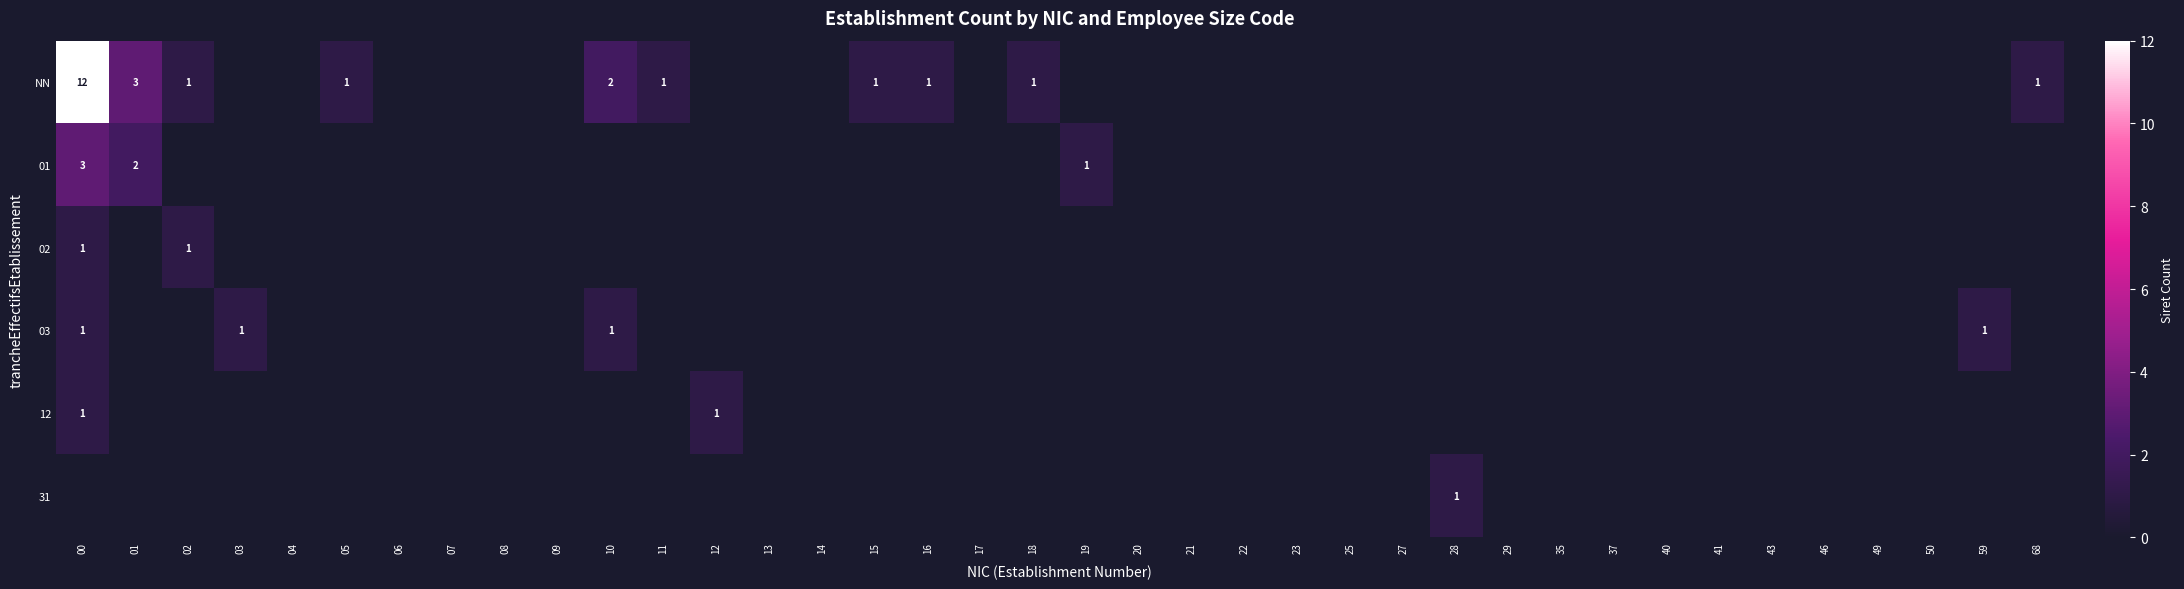

The value of NN at 16 is 1. True or false?

True